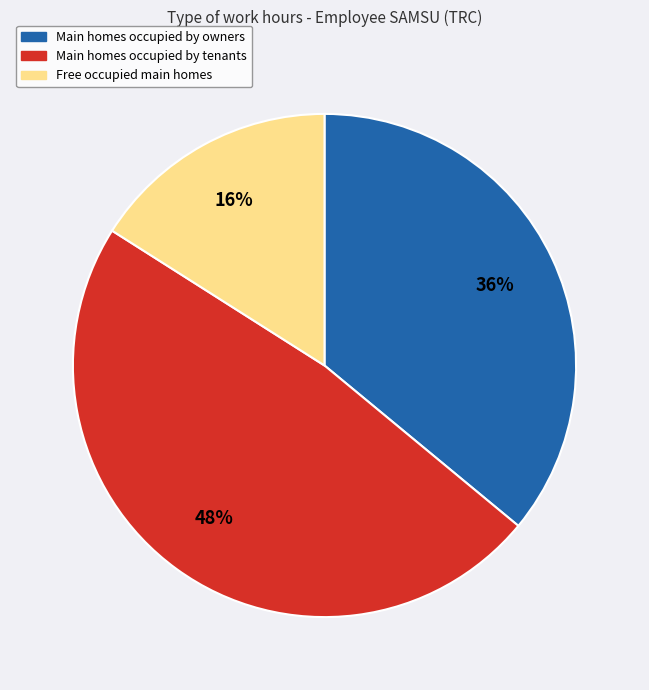

To the nearest percent, what is the difference between the largest and smallest slice percentages?

32%